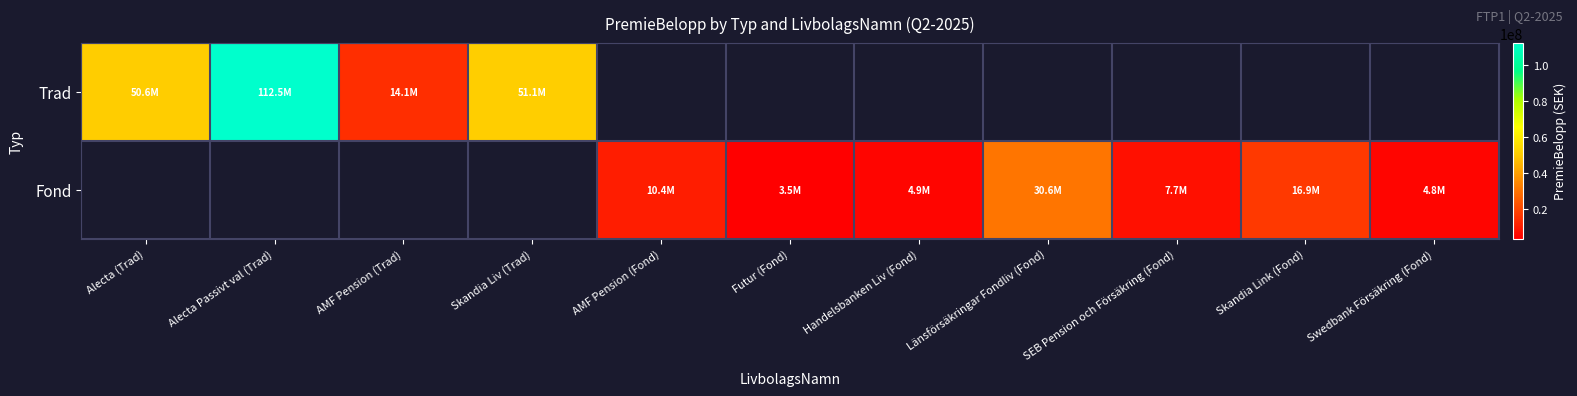

Between AMF Pension (Fond) and Handelsbanken Liv (Fond), which series saw the biggest shift?

Fond